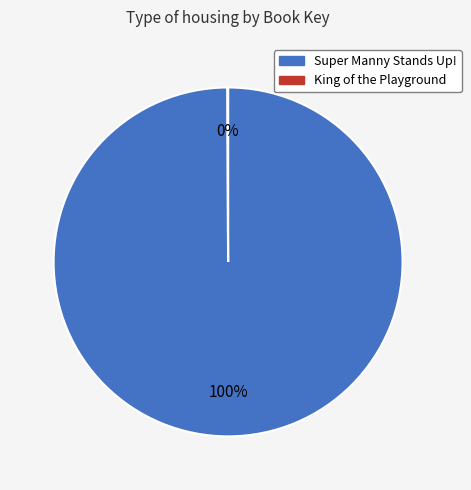

Is it true that Super Manny Stands Up! is 93% of the pie?

False